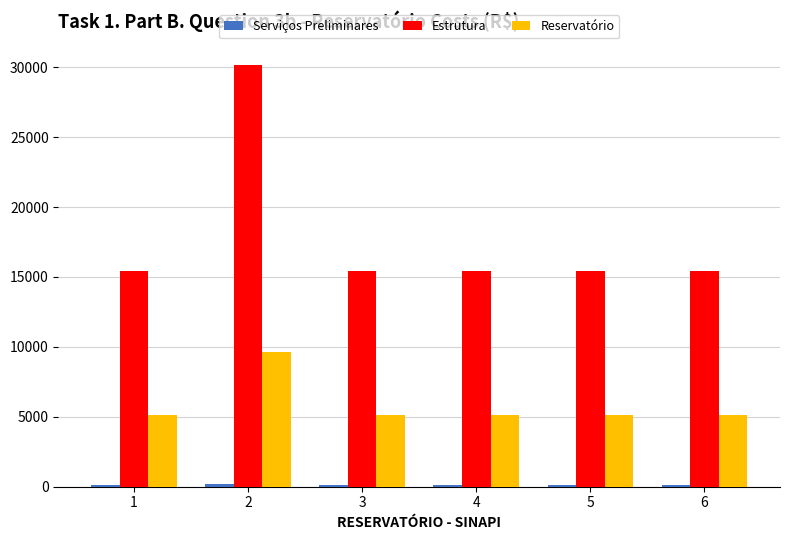

Which series has the largest total across all categories?

Estrutura